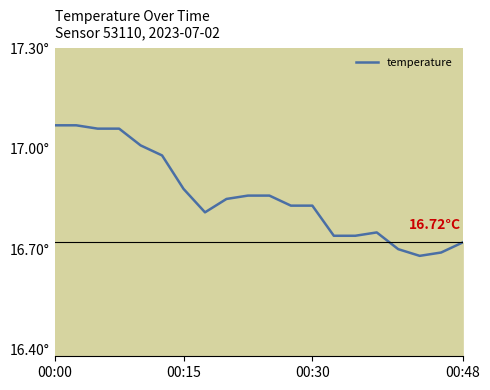

Does the chart have visible grid lines?

No